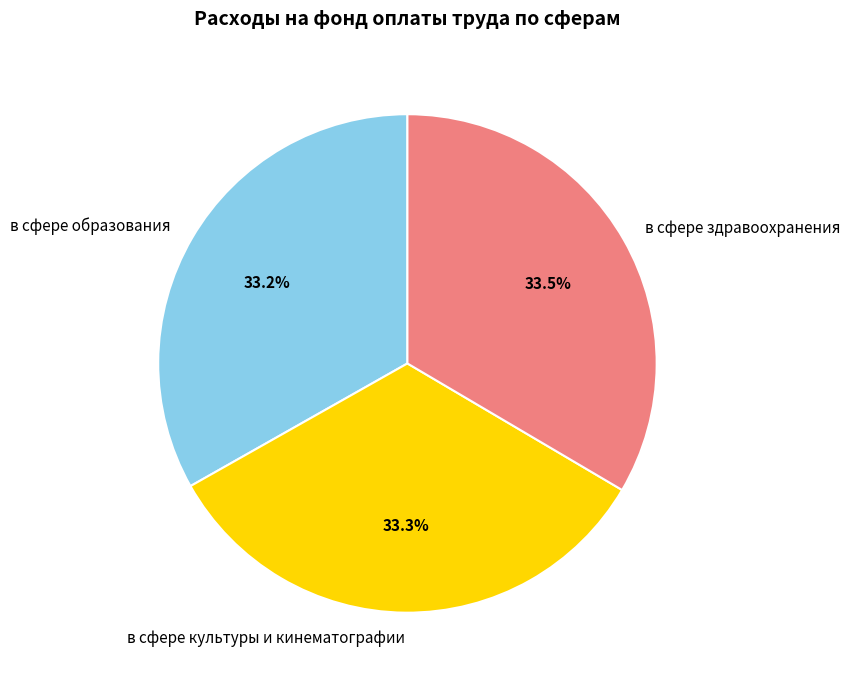

Count the number of slices in the pie.

3